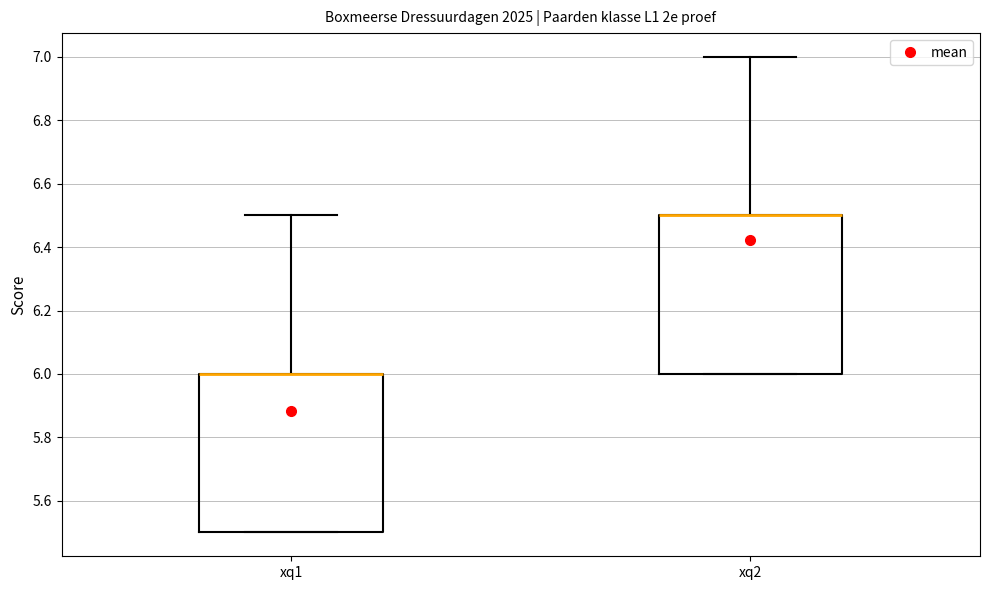

Reading left to right, read every box against the y-axis: the position of its median line, the range the box covers, and the ends of its whiskers. The values are not printed on the chart, so give them approximately, as read against the axis.

xq1: median 6.0 (drawn on the box's upper edge), box 5.5 to 6.0, whiskers 5.5 to 6.5
xq2: median 6.5 (drawn on the box's upper edge), box 6.0 to 6.5, whiskers 6.0 to 7.0